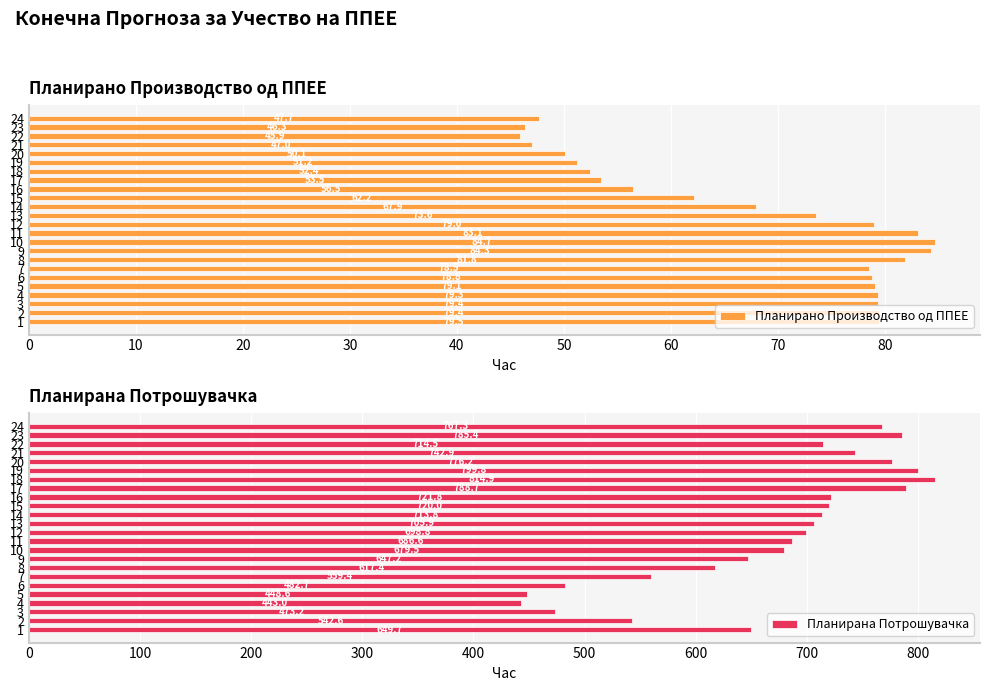

What are all the series names shown in the legend?

Планирано Производство од ППЕЕ, Планирана Потрошувачка